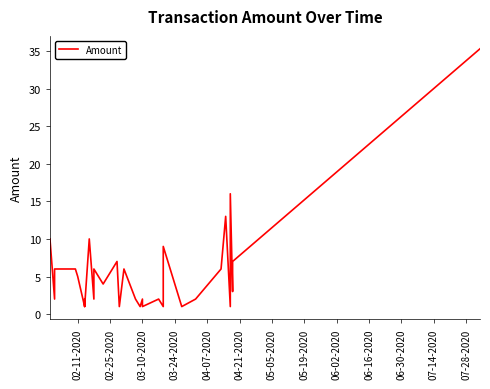

What is the average value?

5.3